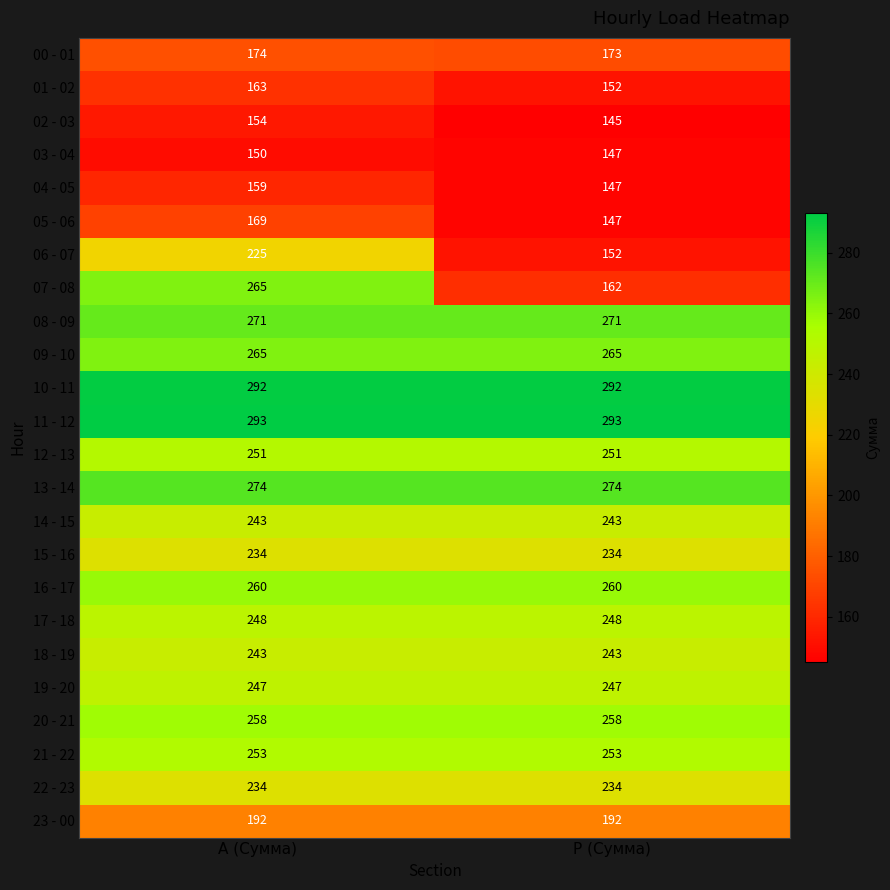

Read the 06 - 07 value at Р (Сумма), to the nearest 10.

150